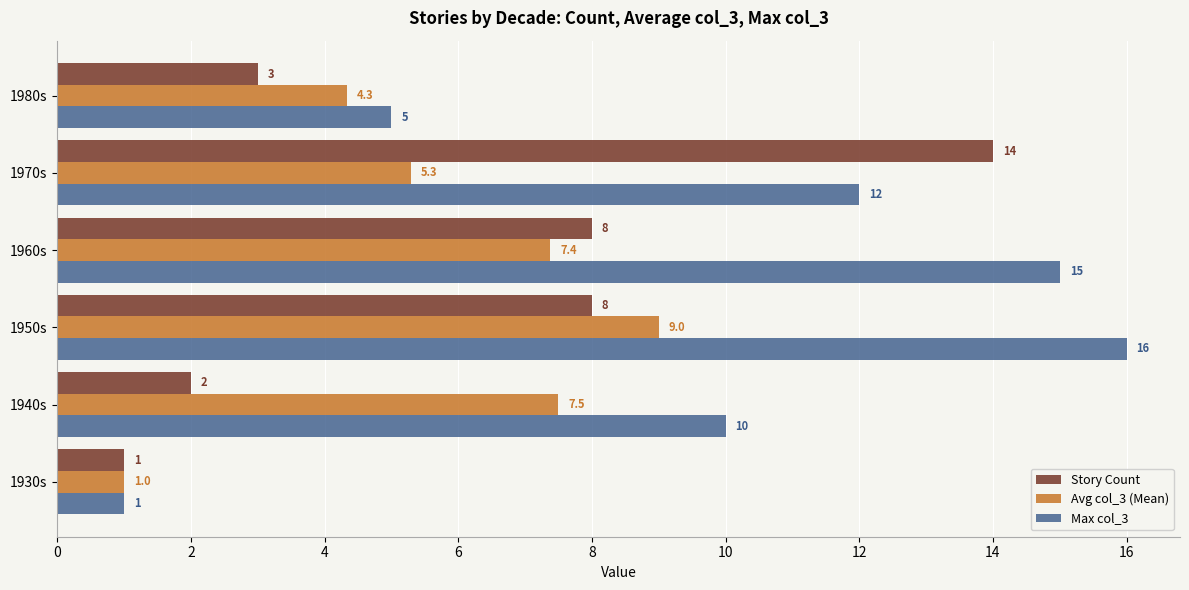

List the series in order of their peak value, lowest first.

Avg col_3 (Mean), Story Count, Max col_3